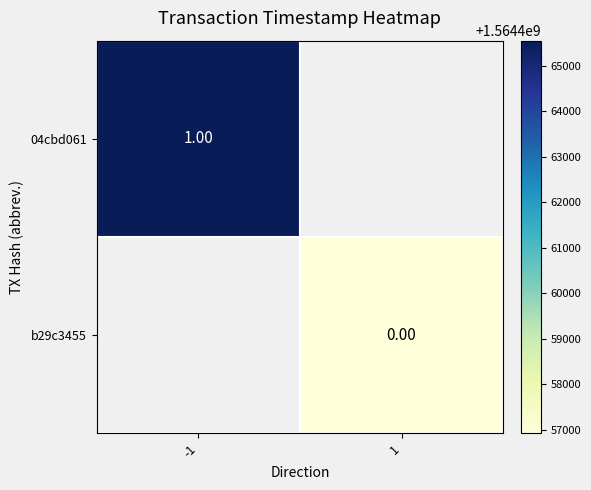

At how many categories does at least one series exceed 1564463941?

1